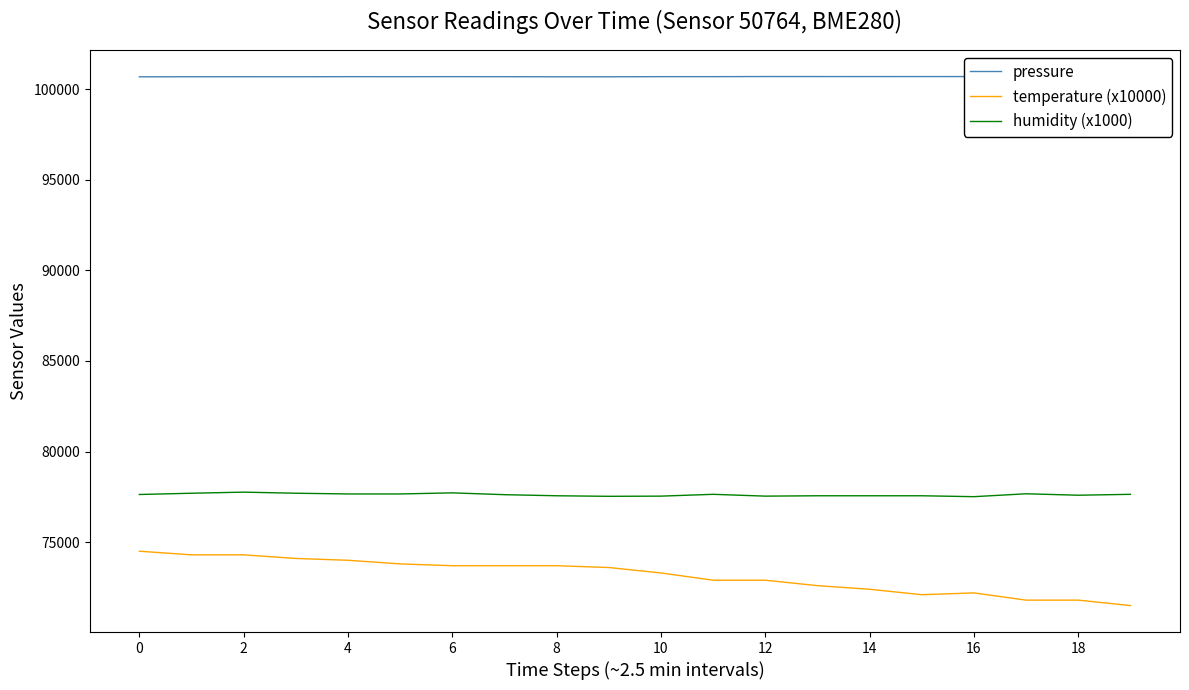

Which label corresponds to the smallest value in the chart?

19